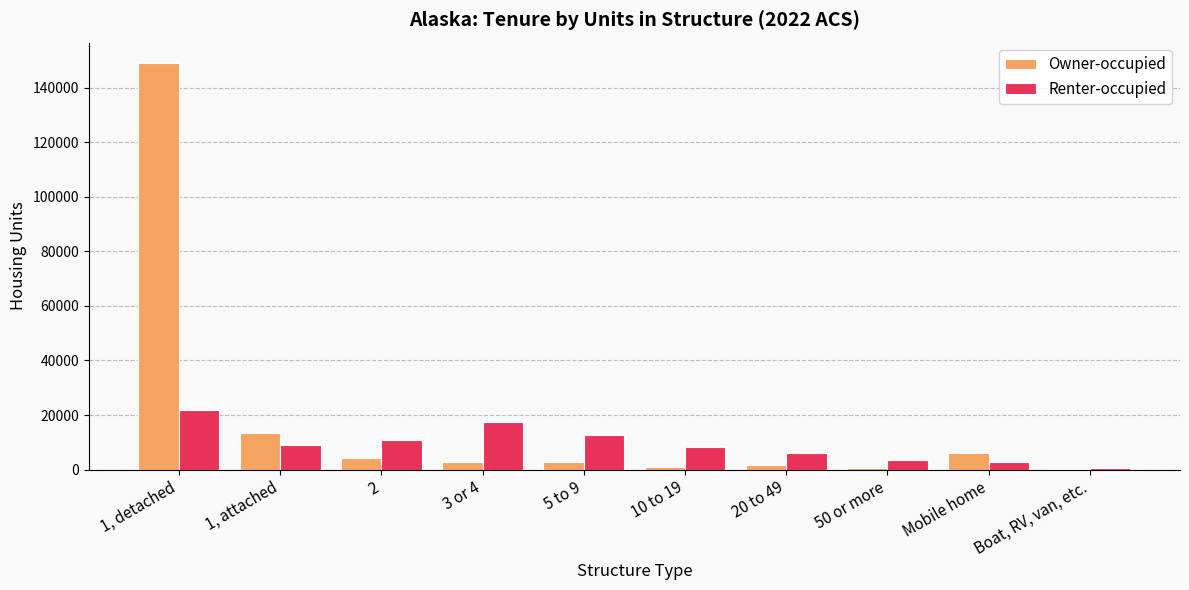

What is the total value across all series at 3 or 4?

20093